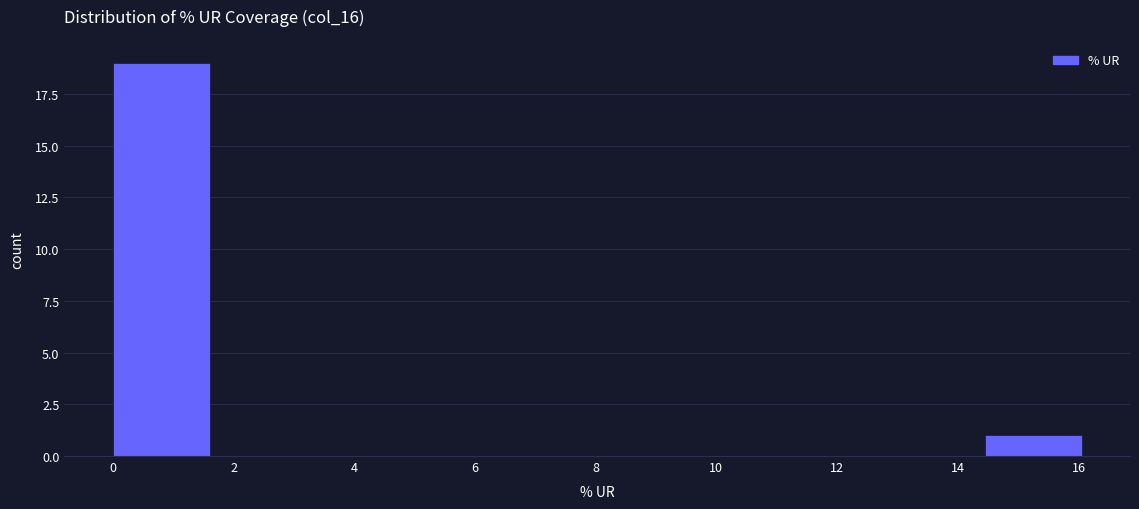

Over which range of the x-axis is the bar tallest?

0.0 to 1.6